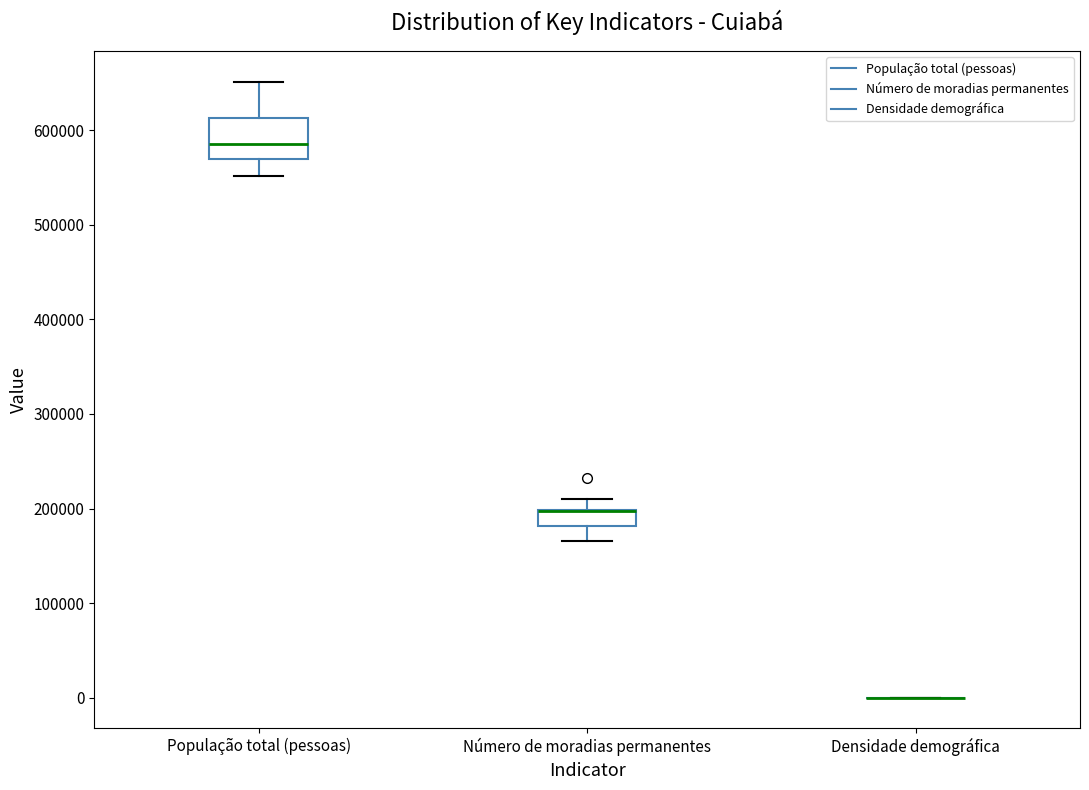

Reading left to right, transcribe this box plot: for each box, give where its median line is, the range the box spans, and where its two whiskers end, as read against the y-axis. The values are not printed on the chart, so give them approximately, as read against the axis.

População total (pessoas): median 590000, box 570000 to 610000, whiskers 550000 to 650000
Número de moradias permanentes: median 200000 (drawn on the box's upper edge), box 180000 to 200000, whiskers 170000 to 210000
Densidade demográfica: box collapsed to a line at 0, whiskers 0 to 0